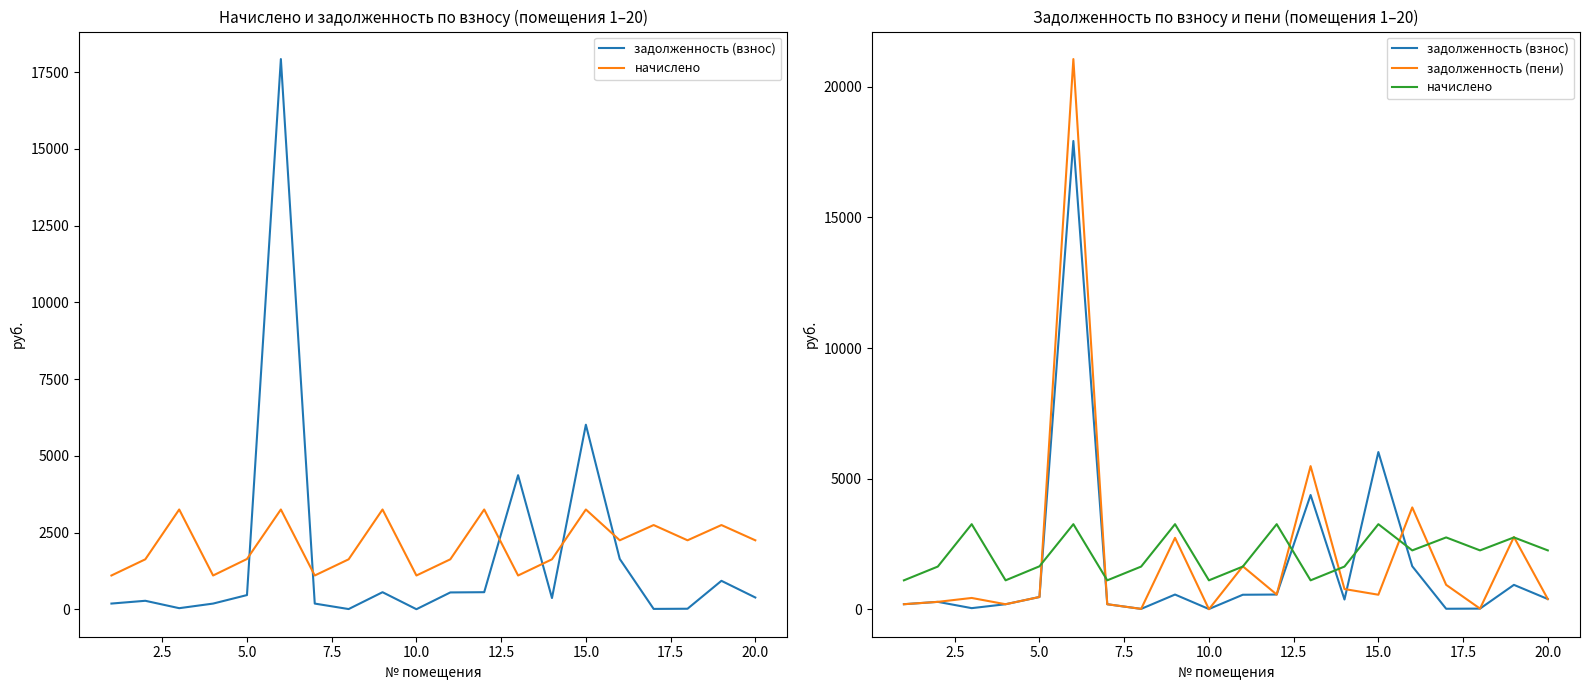

Reading left to right, transcribe all the data shown in this chart.

задолженность (взнос): 191.6	281.9	40.9	190.8	467.9	17928.0	190.8	12.4	561.8	7.3	553.9	561.8	4372.7	371.4	6017.4	1645.1	17.4	22.9	932.4	389.2
начислено: 1105.7	1633.0	3255.7	1105.7	1643.2	3255.7	1105.7	1633.0	3255.7	1105.7	1633.0	3255.7	1105.7	1633.0	3255.7	2252.1	2748.8	2252.1	2748.8	2252.1
задолженность (пени): 191.6	281.9	430.9	190.8	467.9	21063.8	190.8	12.4	2732.2	0.0	1642.6	561.8	5478.4	772.5	554.6	3897.2	933.7	22.9	2765.0	389.2